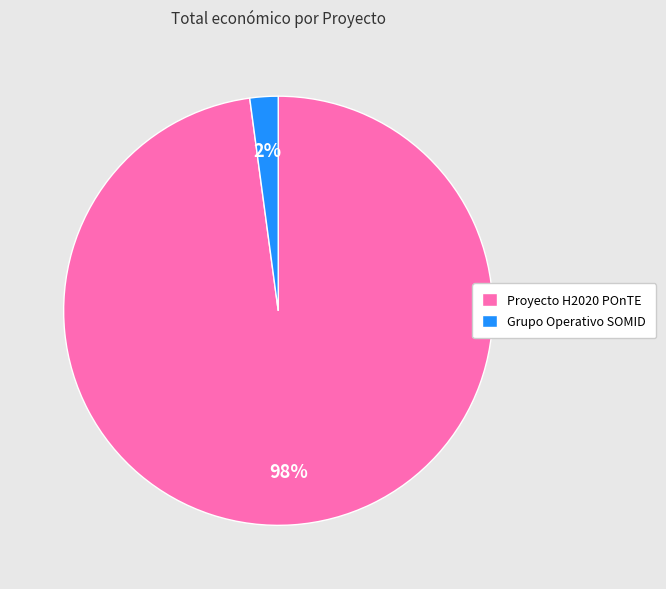

Which slice is the largest?

Proyecto H2020 POnTE